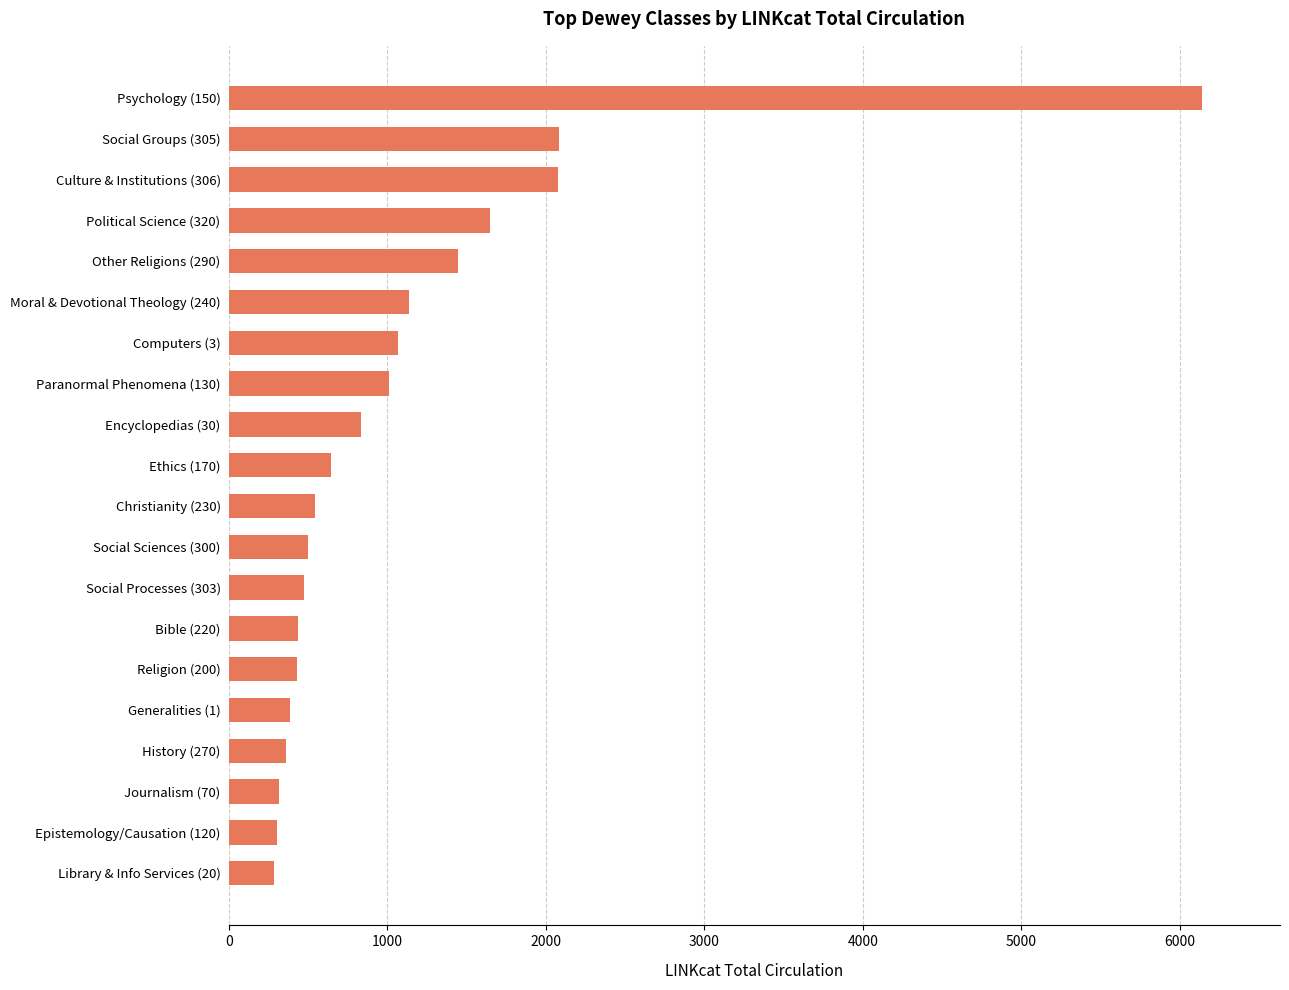

Count the number of data series in this chart.

1